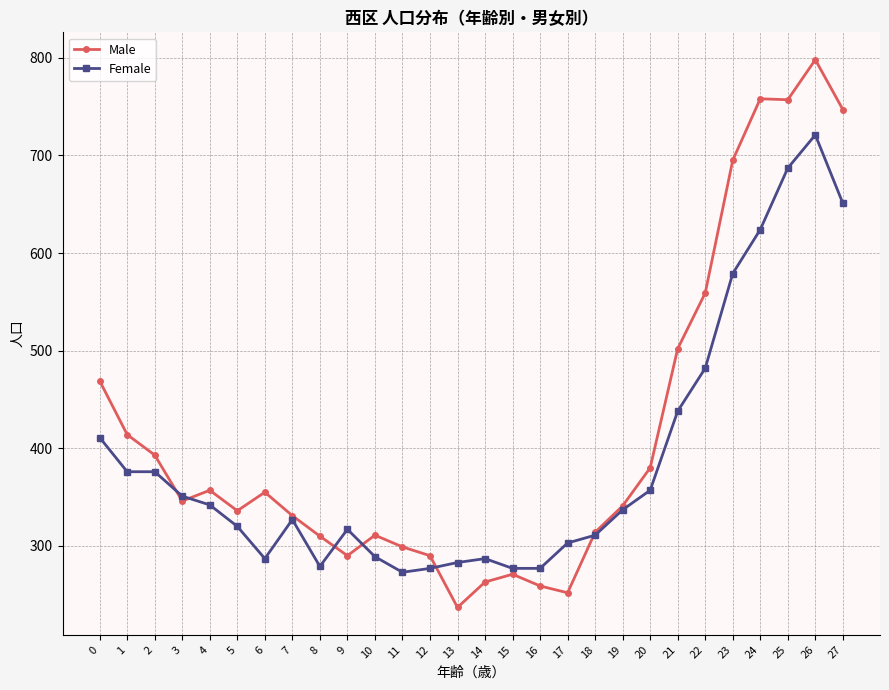

Which series has the widest spread of values?

Male